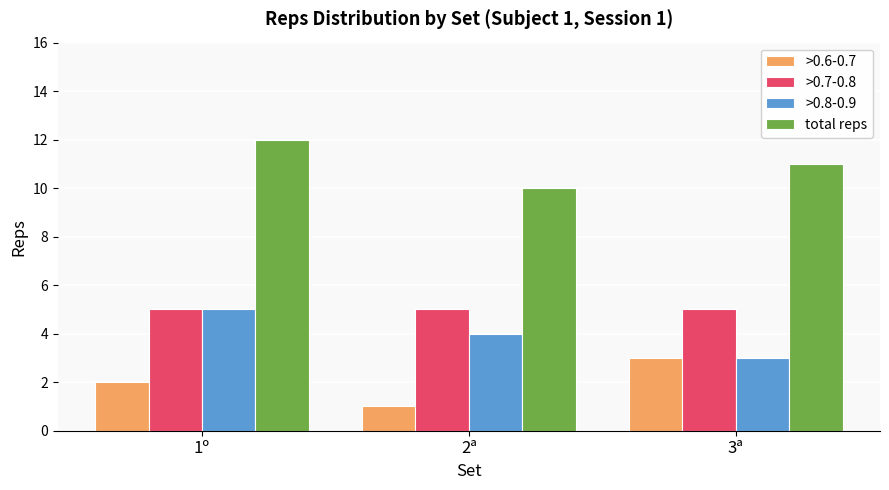

The value of total reps at 3ª is 15. True or false?

False